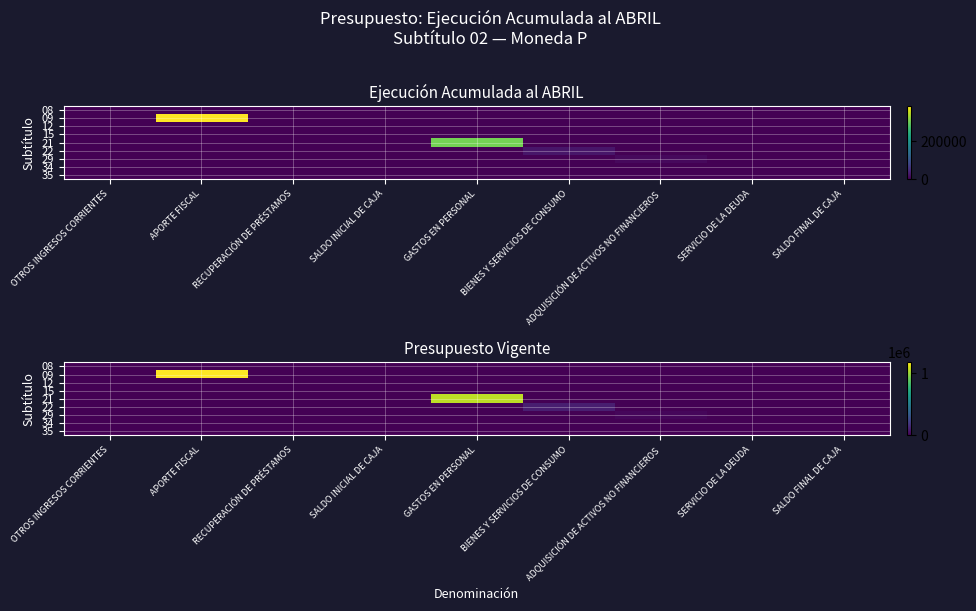

Is the value of 21 at OTROS INGRESOS CORRIENTES greater than the value of 34 at RECUPERACIÓN DE PRÉSTAMOS?

No